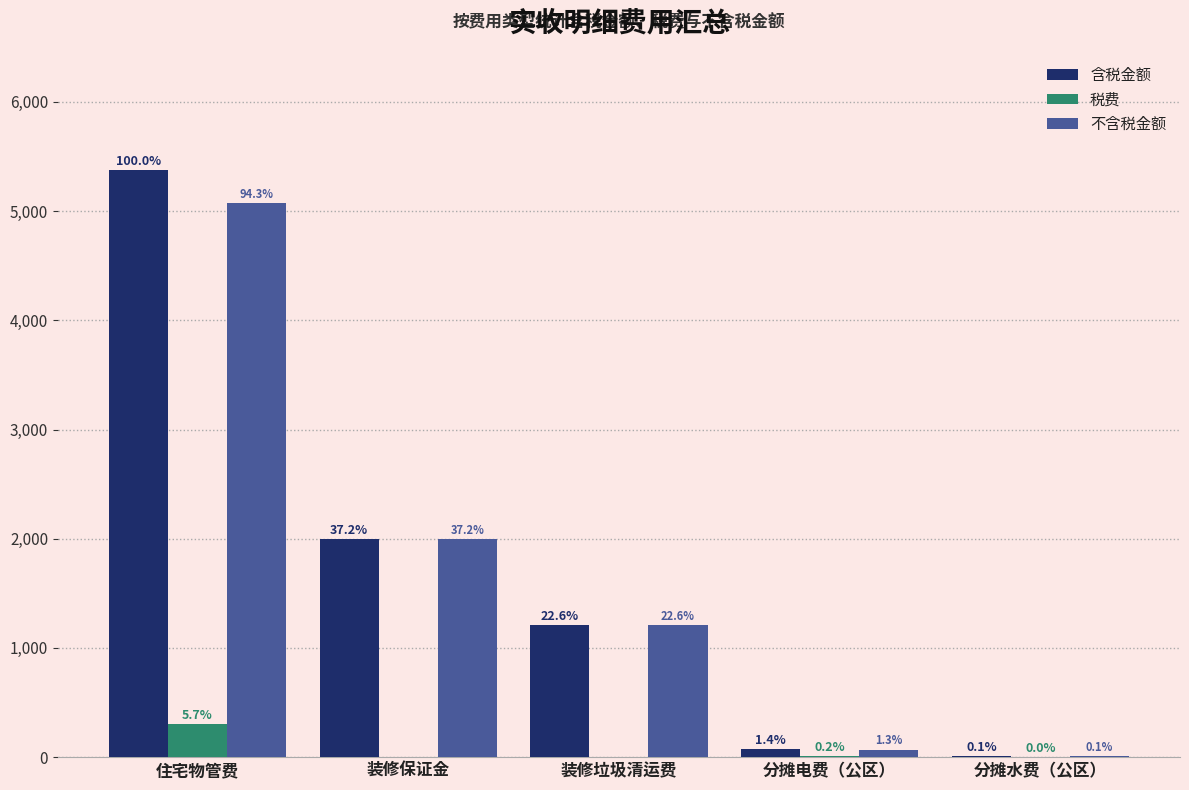

Rank the series at 住宅物管费 from lowest to highest value.

税费, 不含税金额, 含税金额